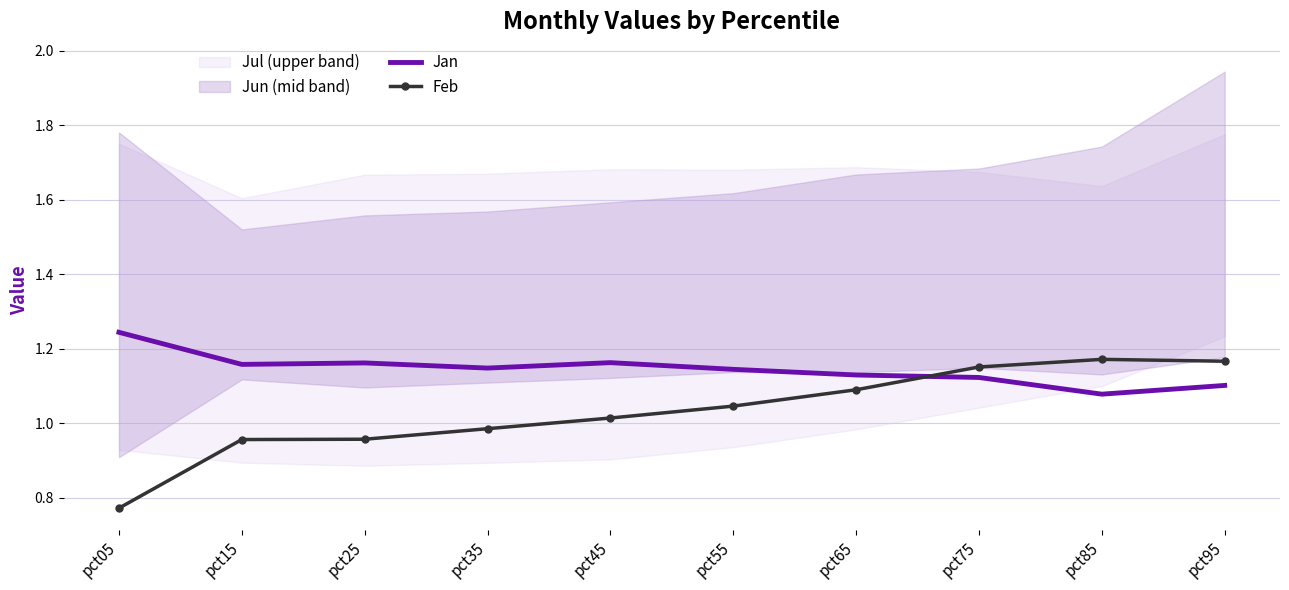

True or false: Jan and Feb intersect in this chart.

True